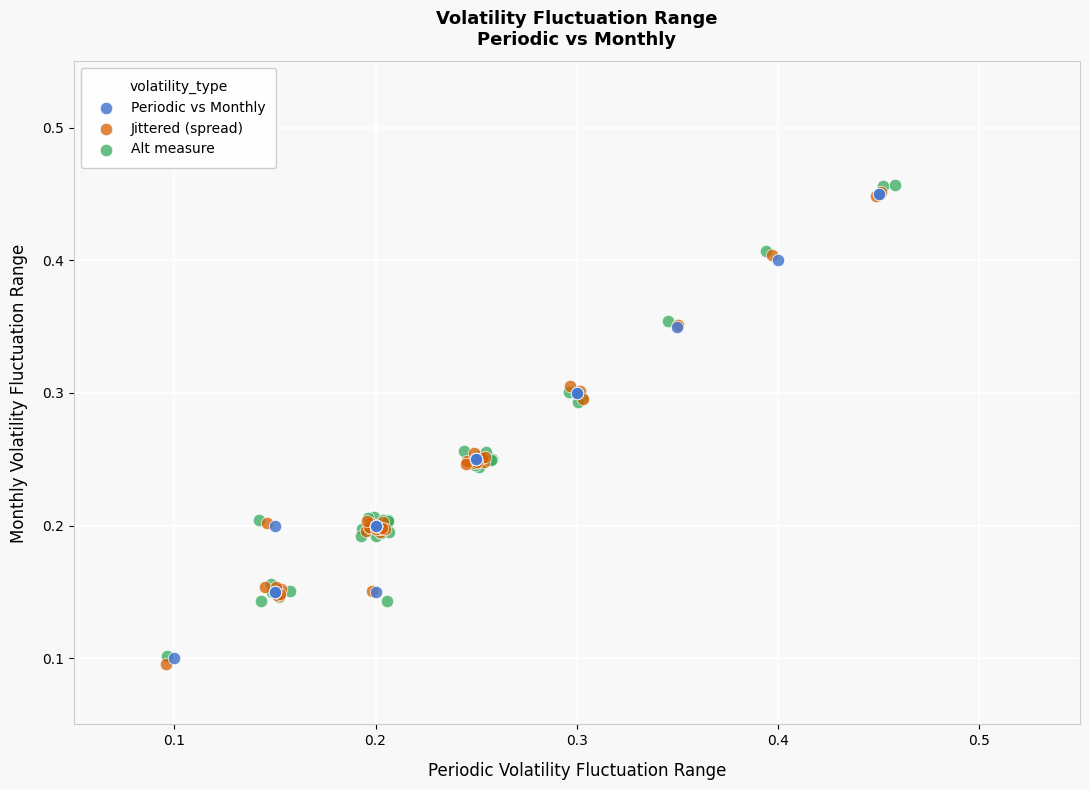

What are all the series names shown in the legend?

Periodic vs Monthly, Jittered (spread), Alt measure